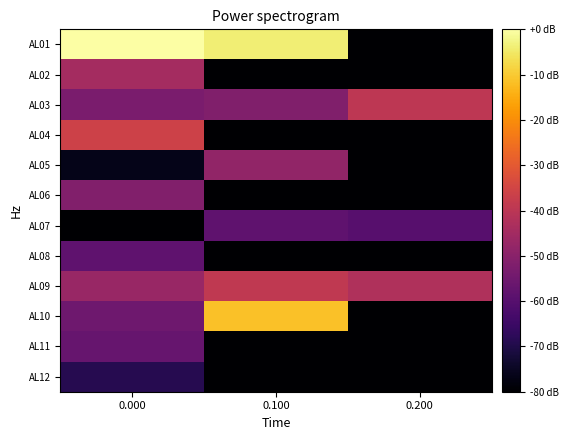

What is the spread (max minus min) of values at 0.100?

339.2